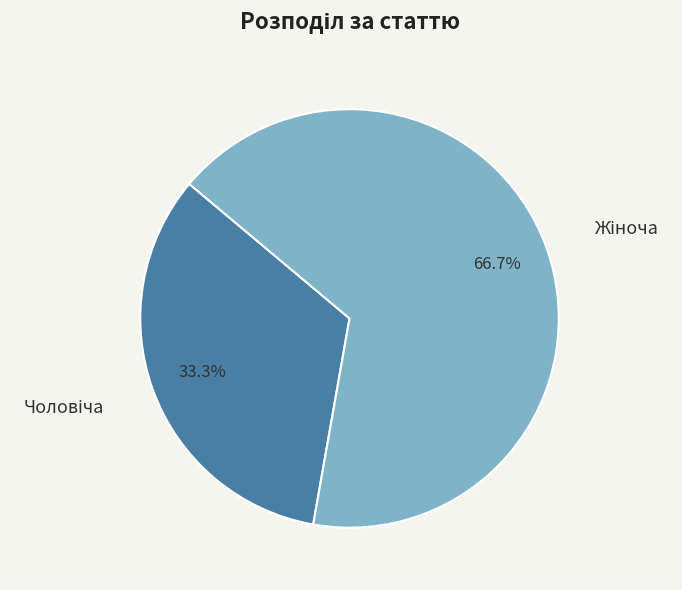

Is there a majority slice in this chart?

Yes